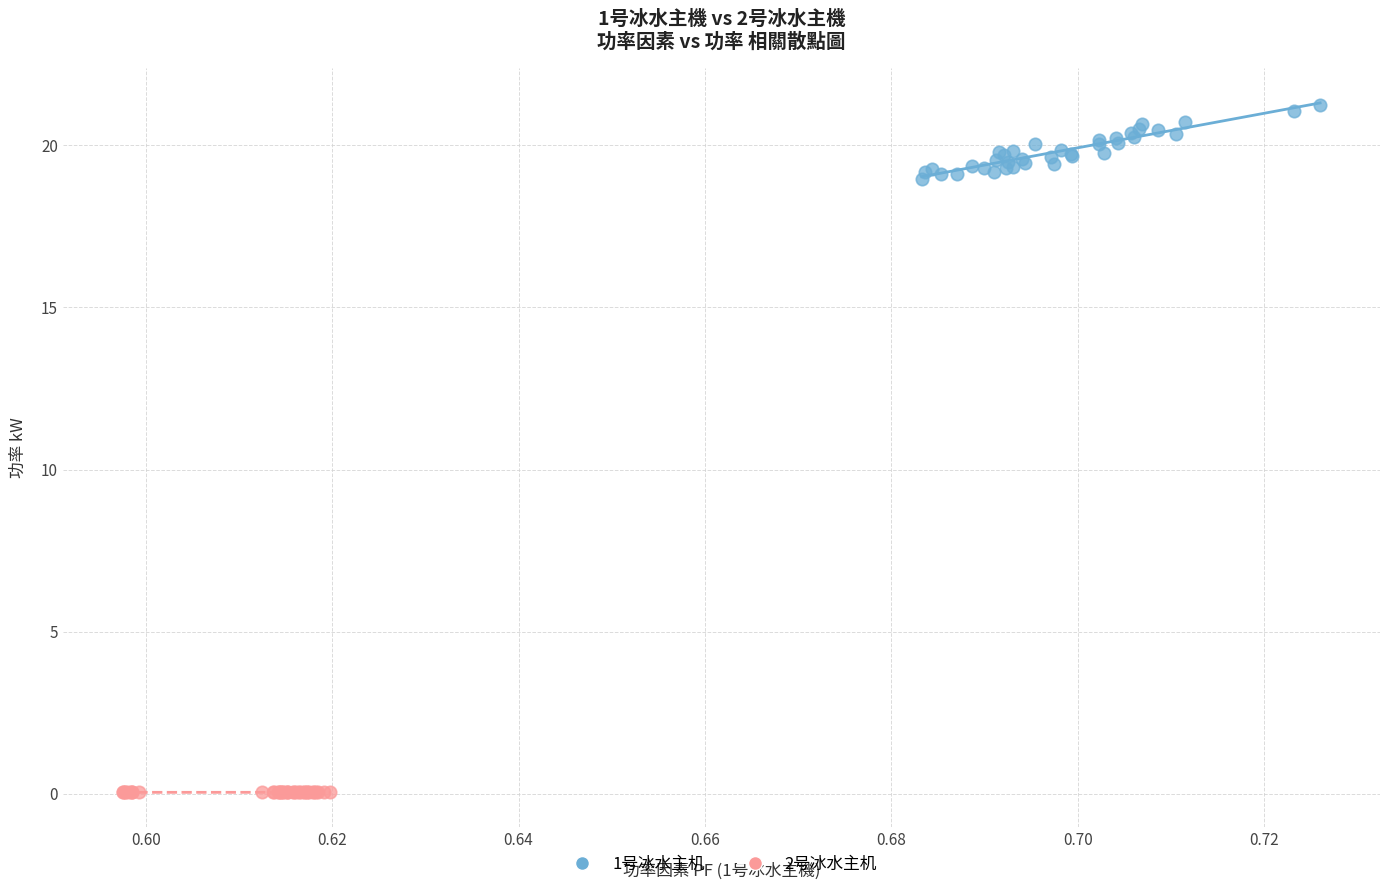

Which series reaches the maximum Y coordinate?

1号冰水主机